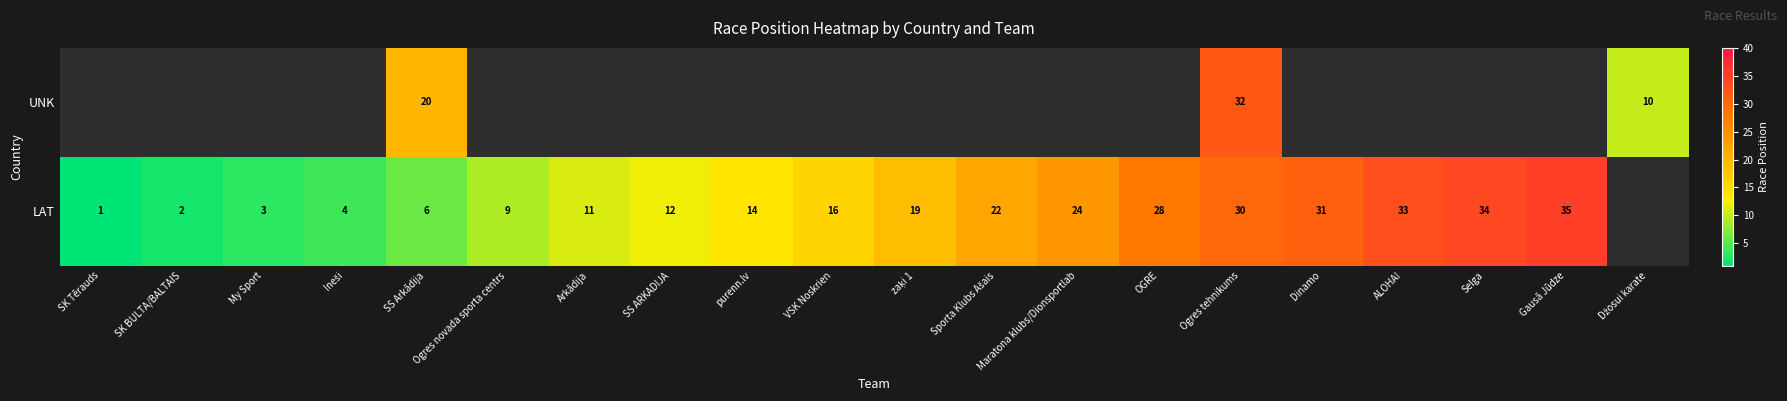

What is the difference between the LAT values at SK BULTA/BALTAIS and Maratona klubs/Dionsportlab?

22